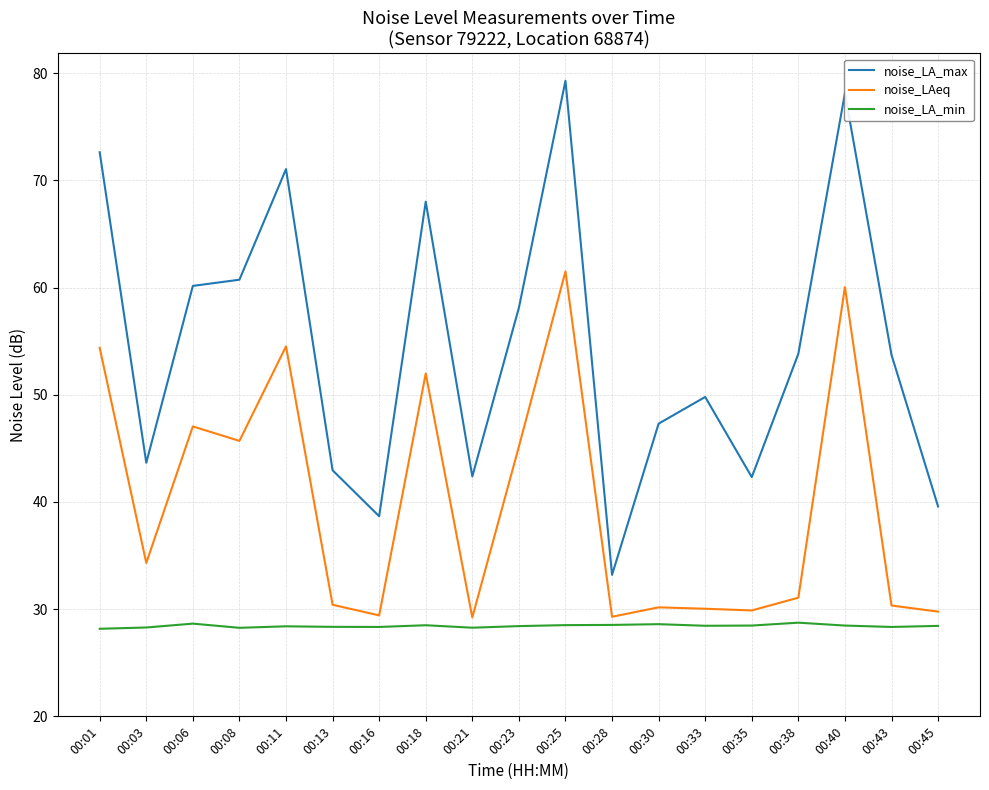

Is the value of noise_LAeq at 00:21 greater than the value of noise_LA_max at 00:06?

No